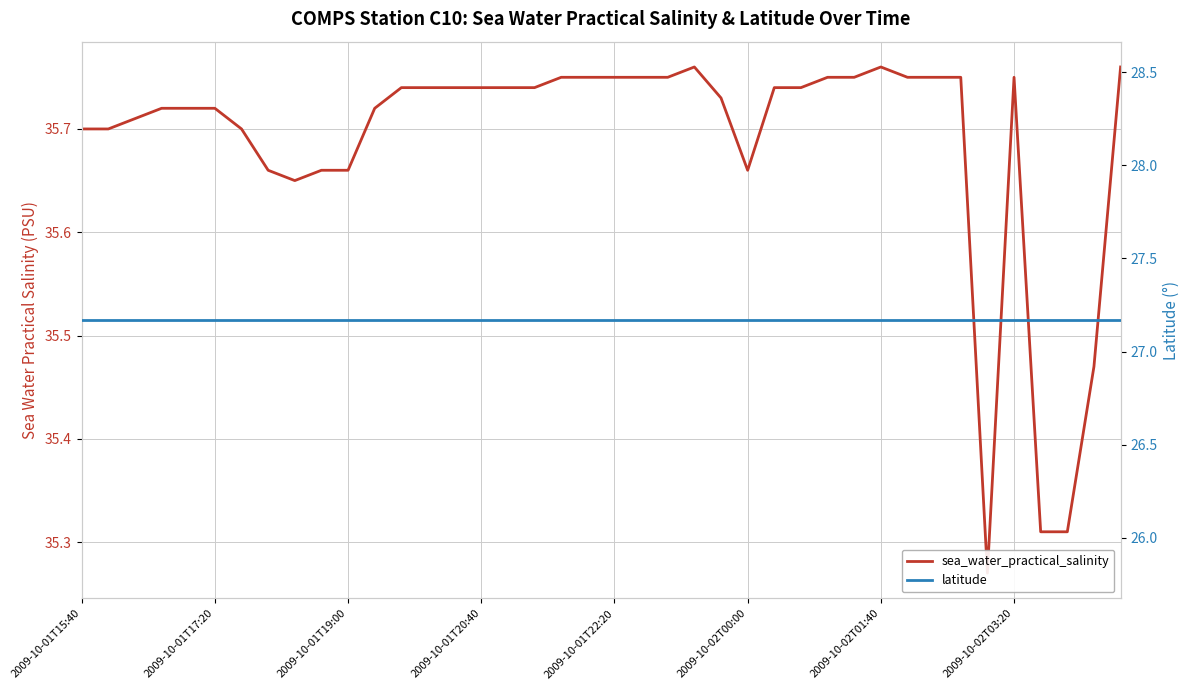

At how many categories does at least one series exceed 28?

40